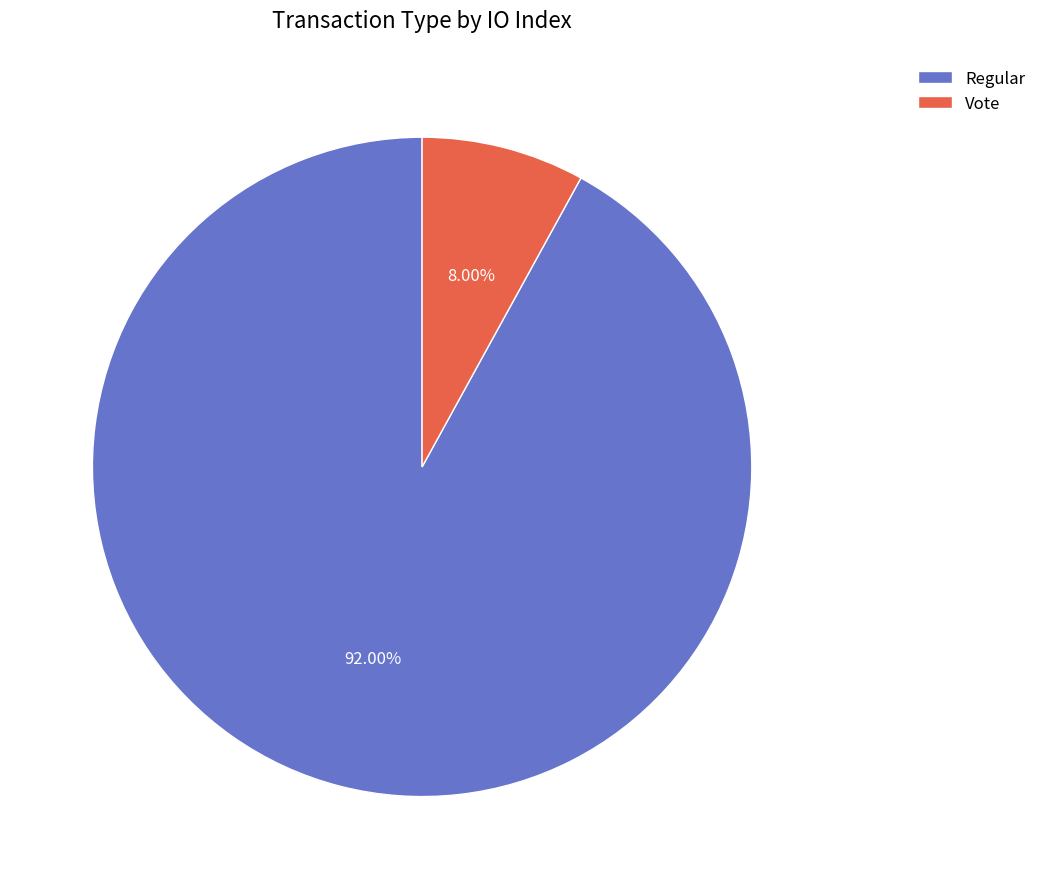

True or false: Vote accounts for 1% of the total.

False